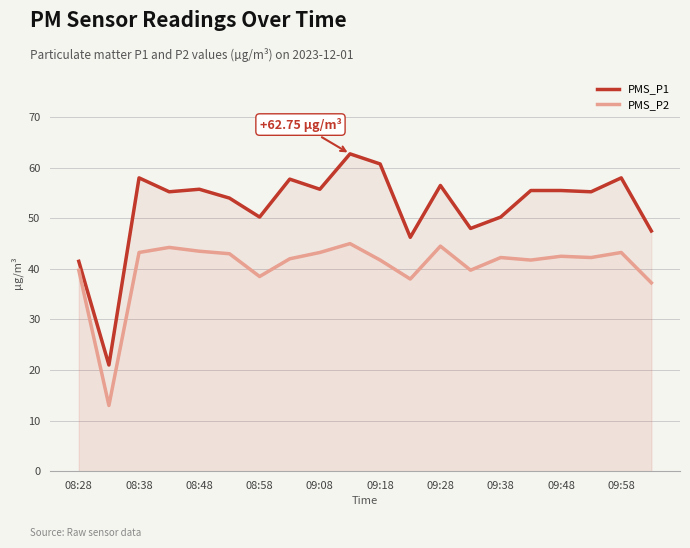

What is the minimum value for PMS_P2?

13.0